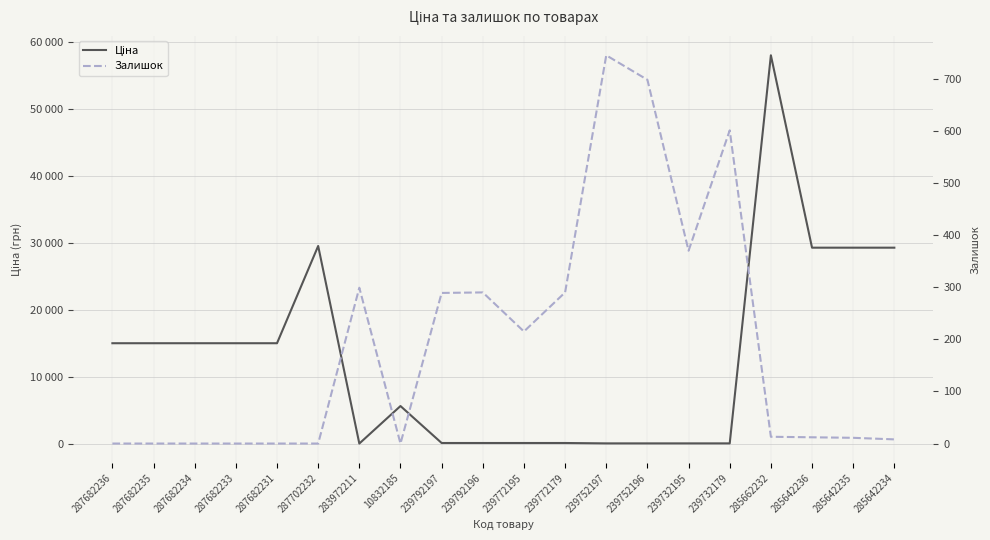

How many times do Залишок and Ціна cross each other?

4